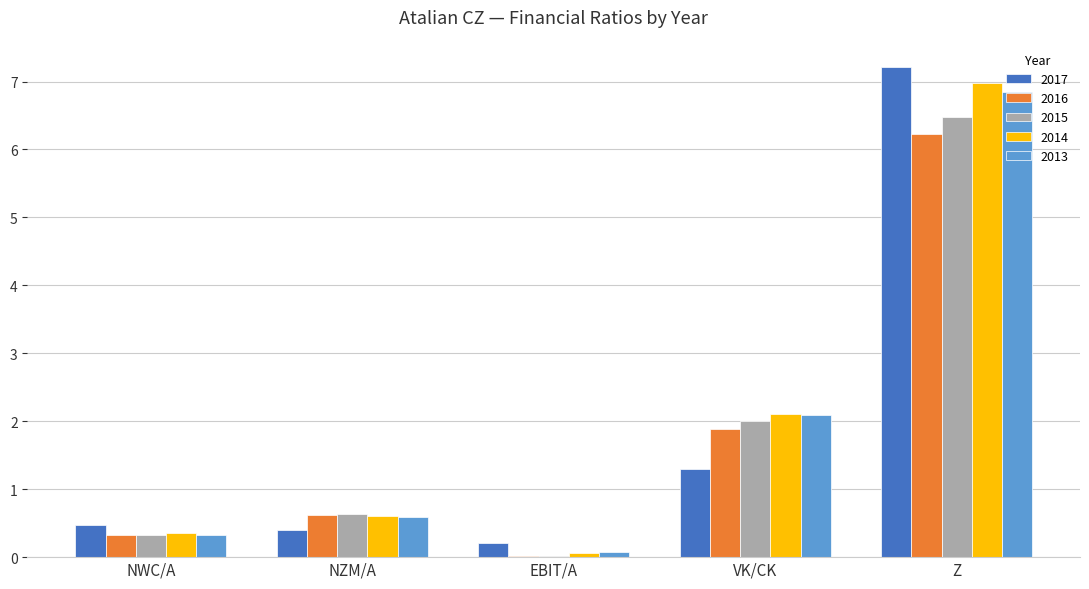

What is the spread (max minus min) of values at NZM/A?

0.2